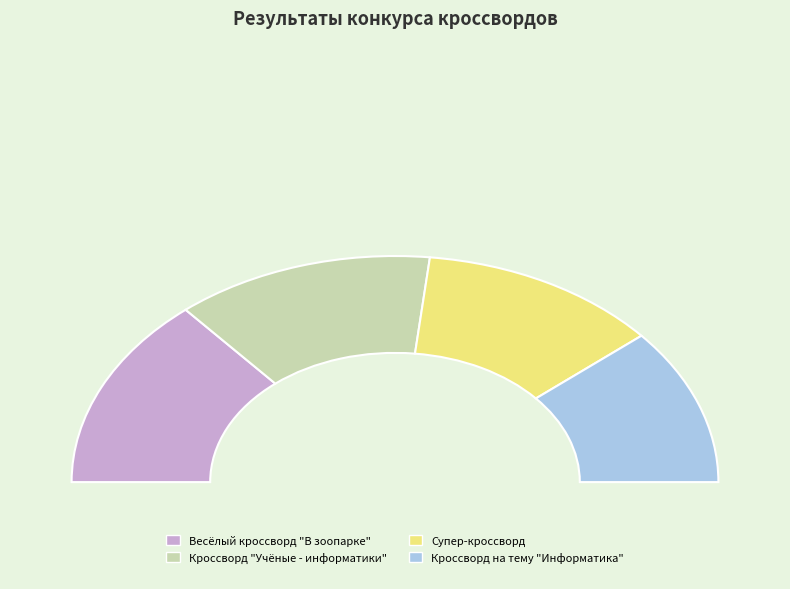

Does Кроссворд "Учёные - информатики" account for over 50% of the chart?

No